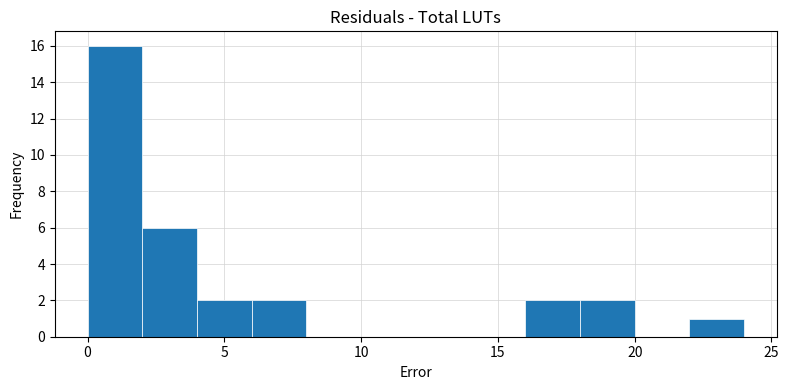

How tall is the bar that spans 18 to 20 on the x-axis? The values are not printed on the chart, so give them approximately, as read against the axis.

2